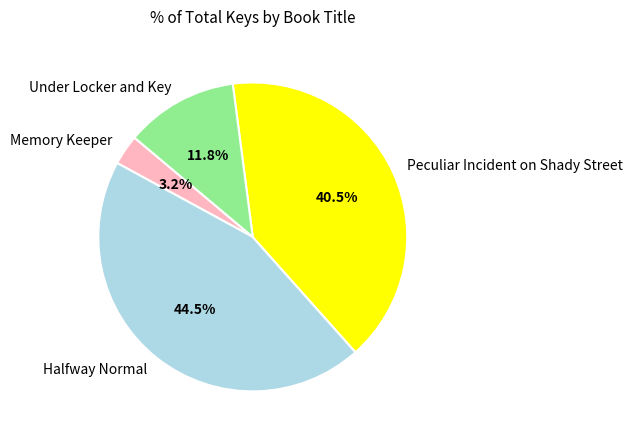

To the nearest percent, what percentage of the pie is Under Locker and Key?

12%